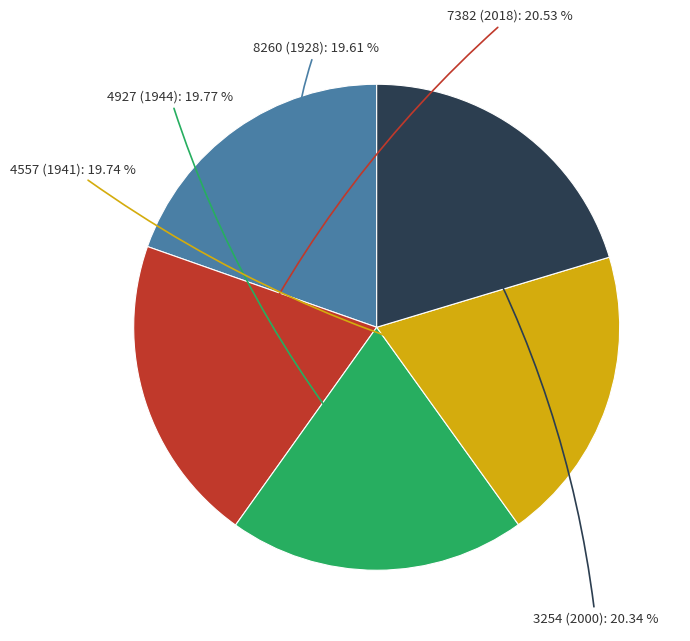

Does any single category account for the majority?

No